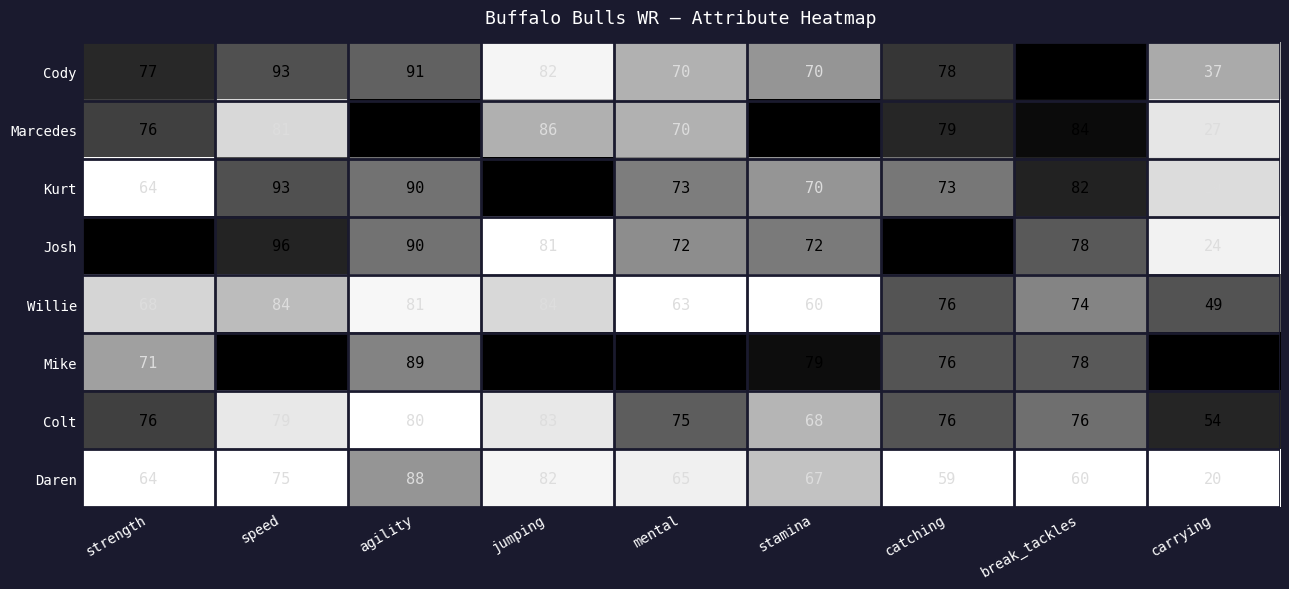

What is the difference between the Colt values at stamina and jumping?

15